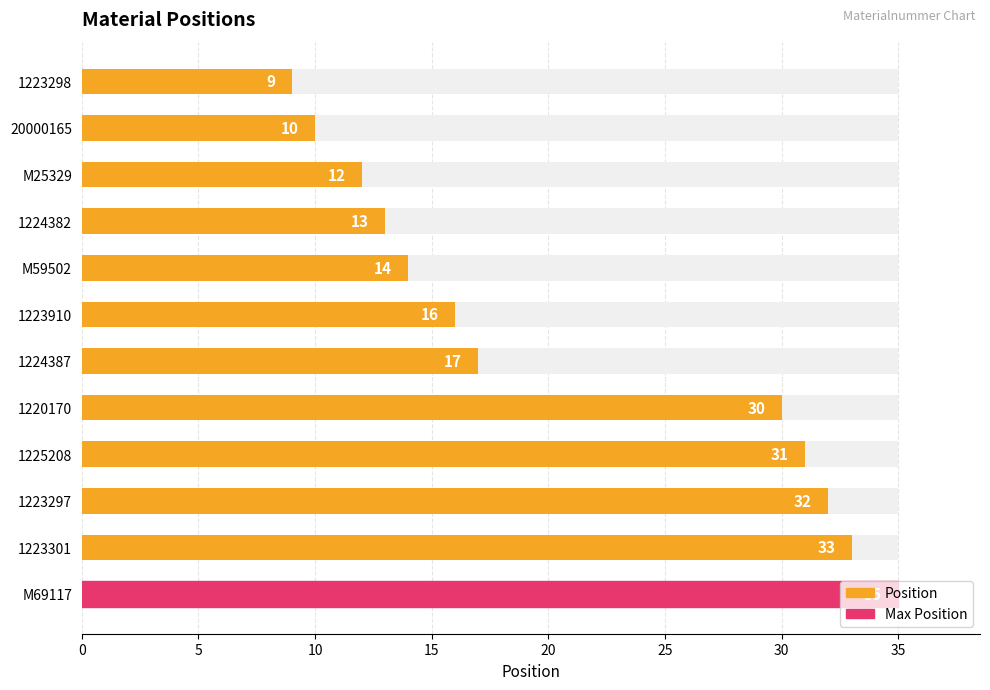

Reading left to right, what are all the values shown in this chart?

9	10	12	13	14	16	17	30	31	32	33	35